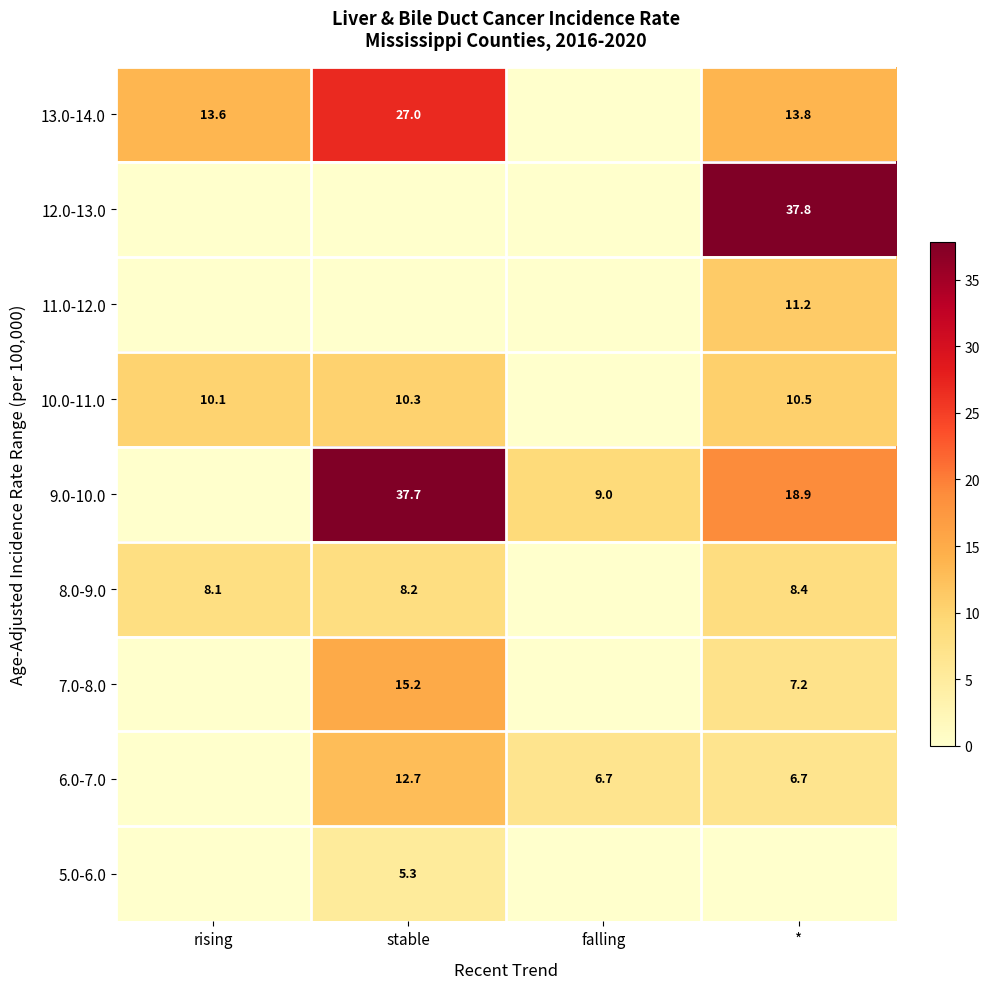

What is the sum of the 13.0-14.0 values at * and stable?

40.8